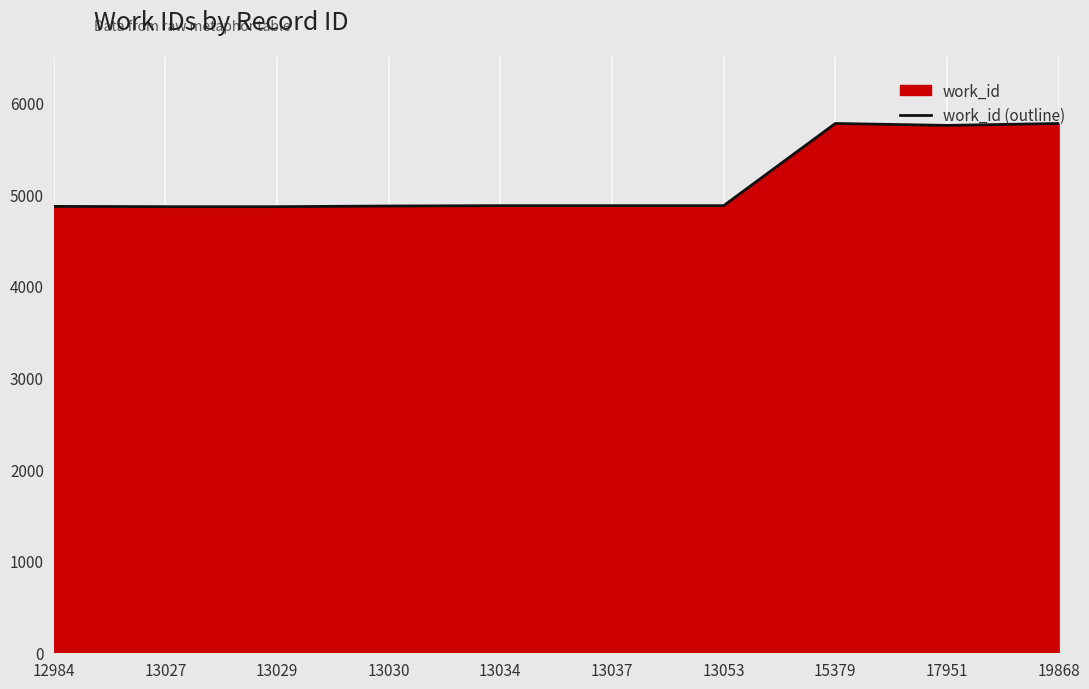

The value at 13053 is 4875. True or false?

True